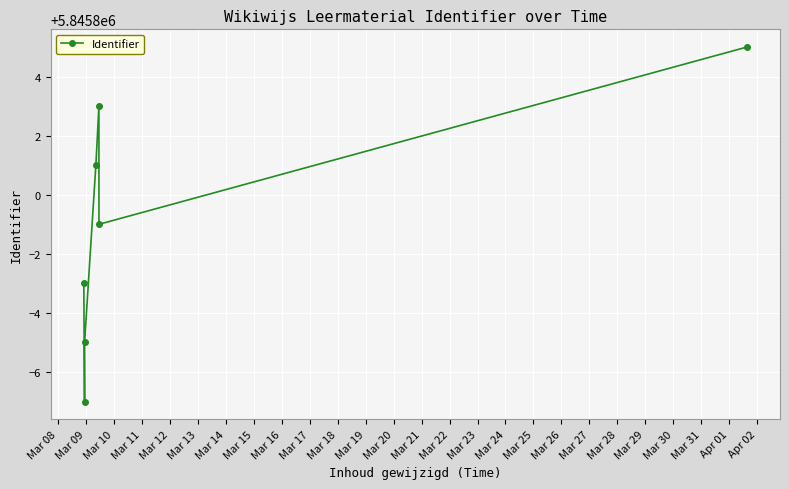

What is the sum of all values?

40920593